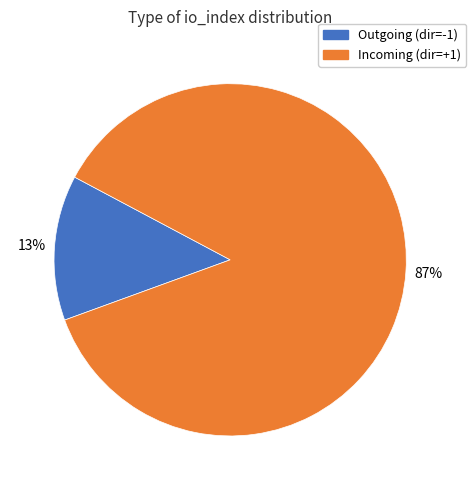

What percentage is the Incoming (dir=+1) slice, to the nearest percent?

87%